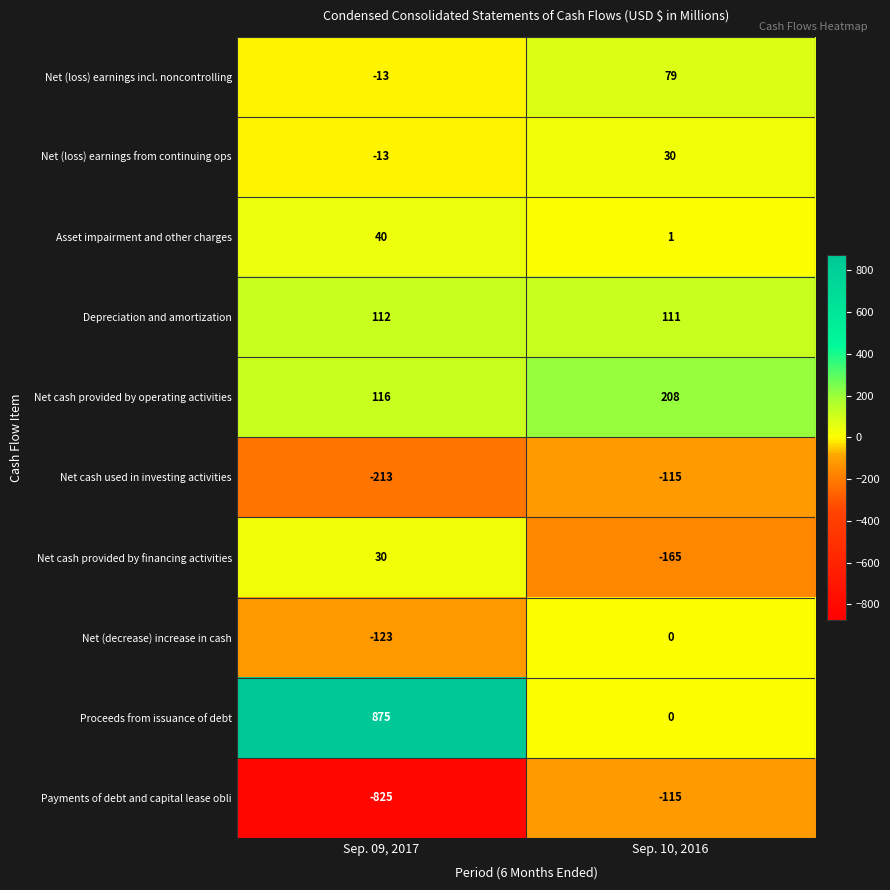

What is the sum of the Net cash used in investing activities values at Sep. 09, 2017 and Sep. 10, 2016?

-328